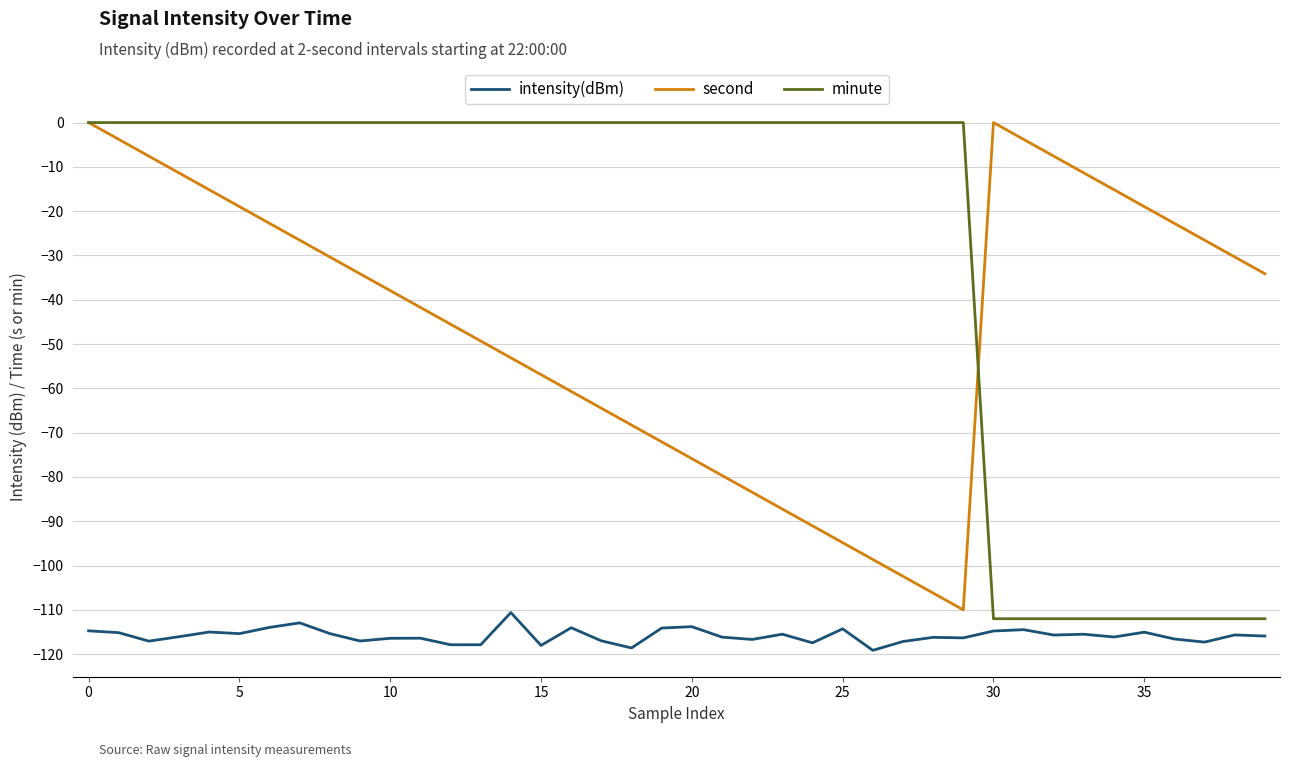

List the series in order of their overall mean, lowest first.

intensity(dBm), second, minute